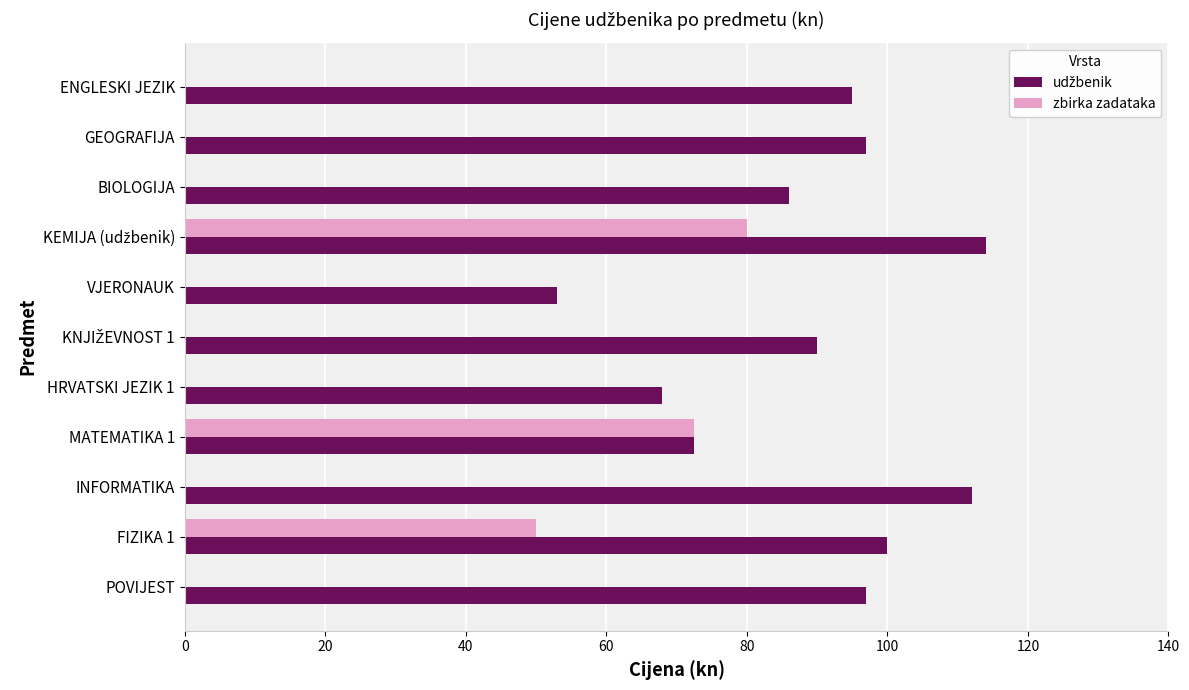

Which series has the widest spread of values?

zbirka zadataka